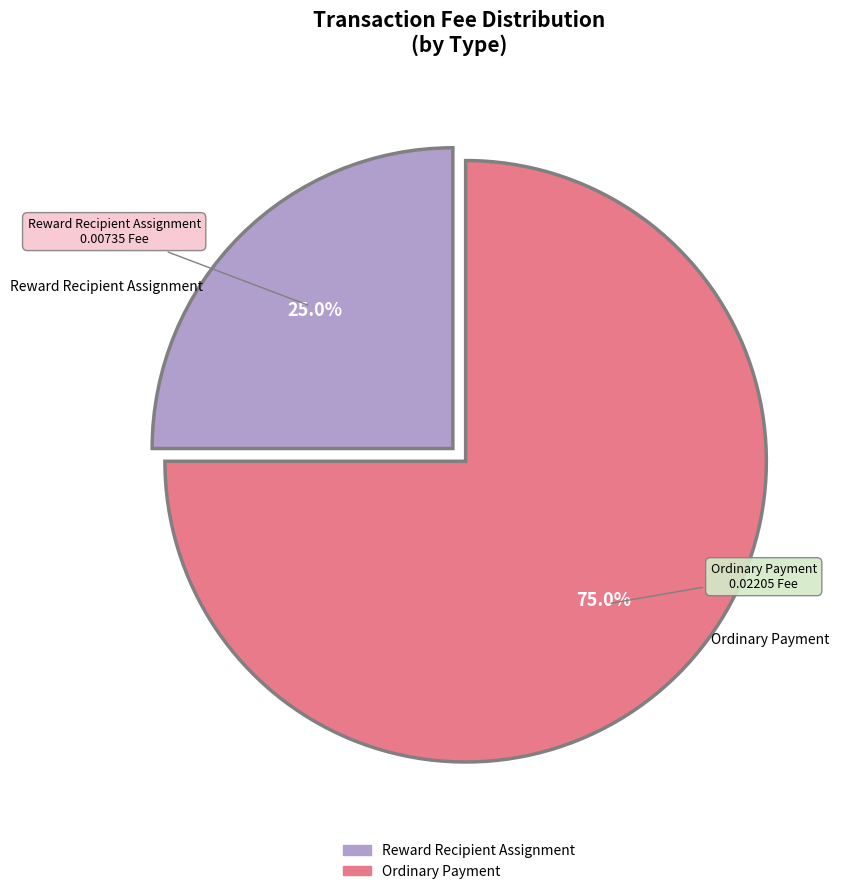

To the nearest percent, what percentage of the pie is Ordinary Payment?

75%